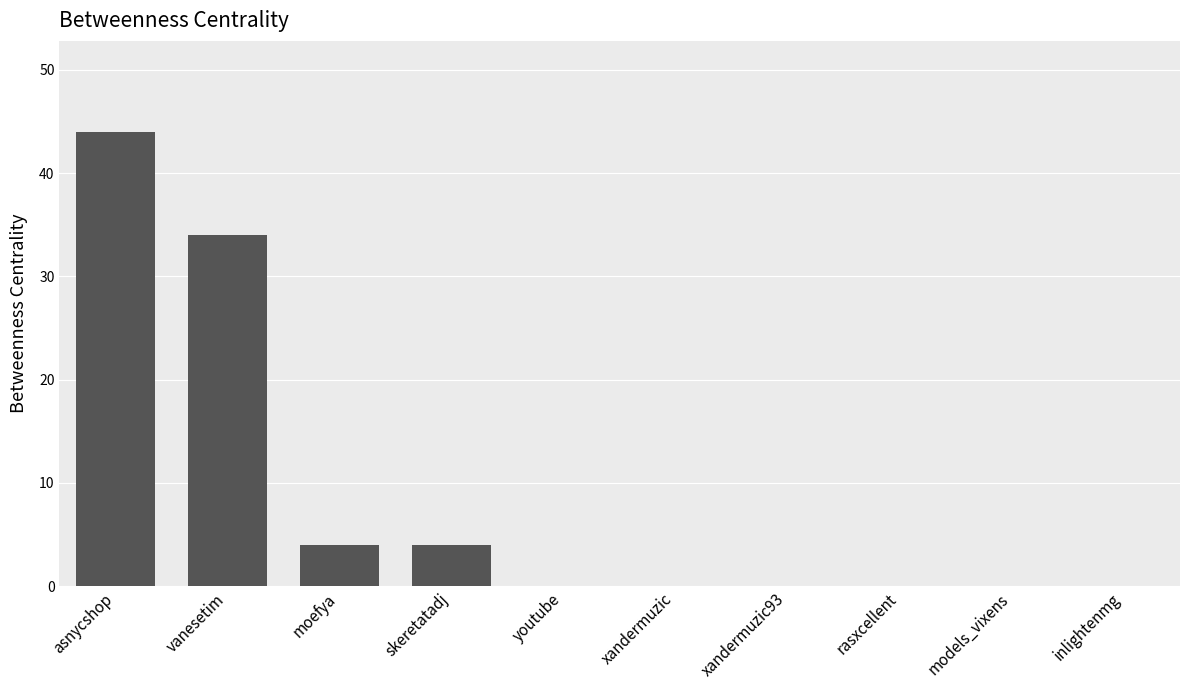

How many series are shown in this chart?

1